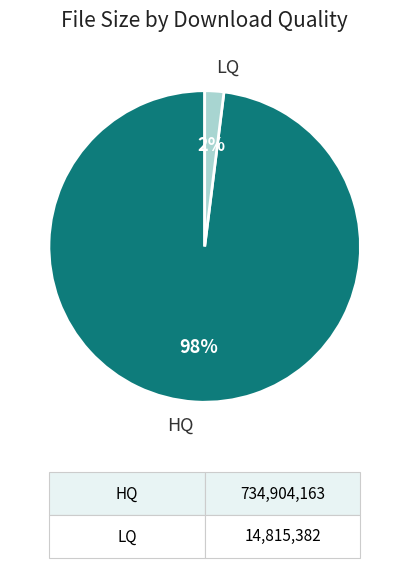

Is there any slice that represents more than half of the pie?

Yes